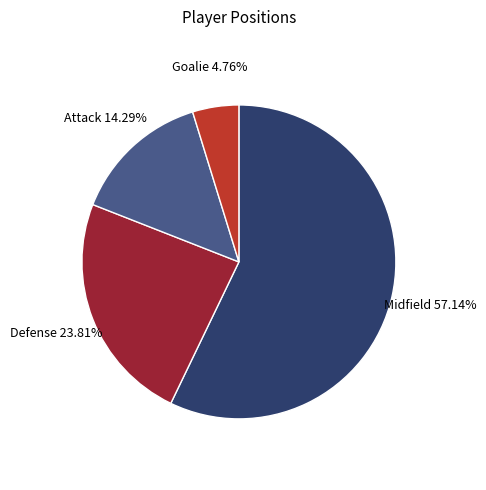

Is there any slice that represents more than half of the pie?

Yes